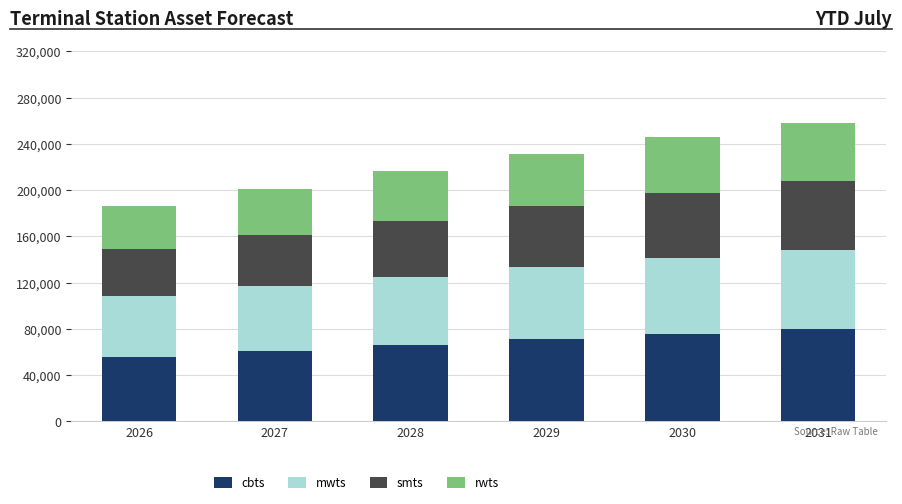

What is the maximum value for cbts?

79993